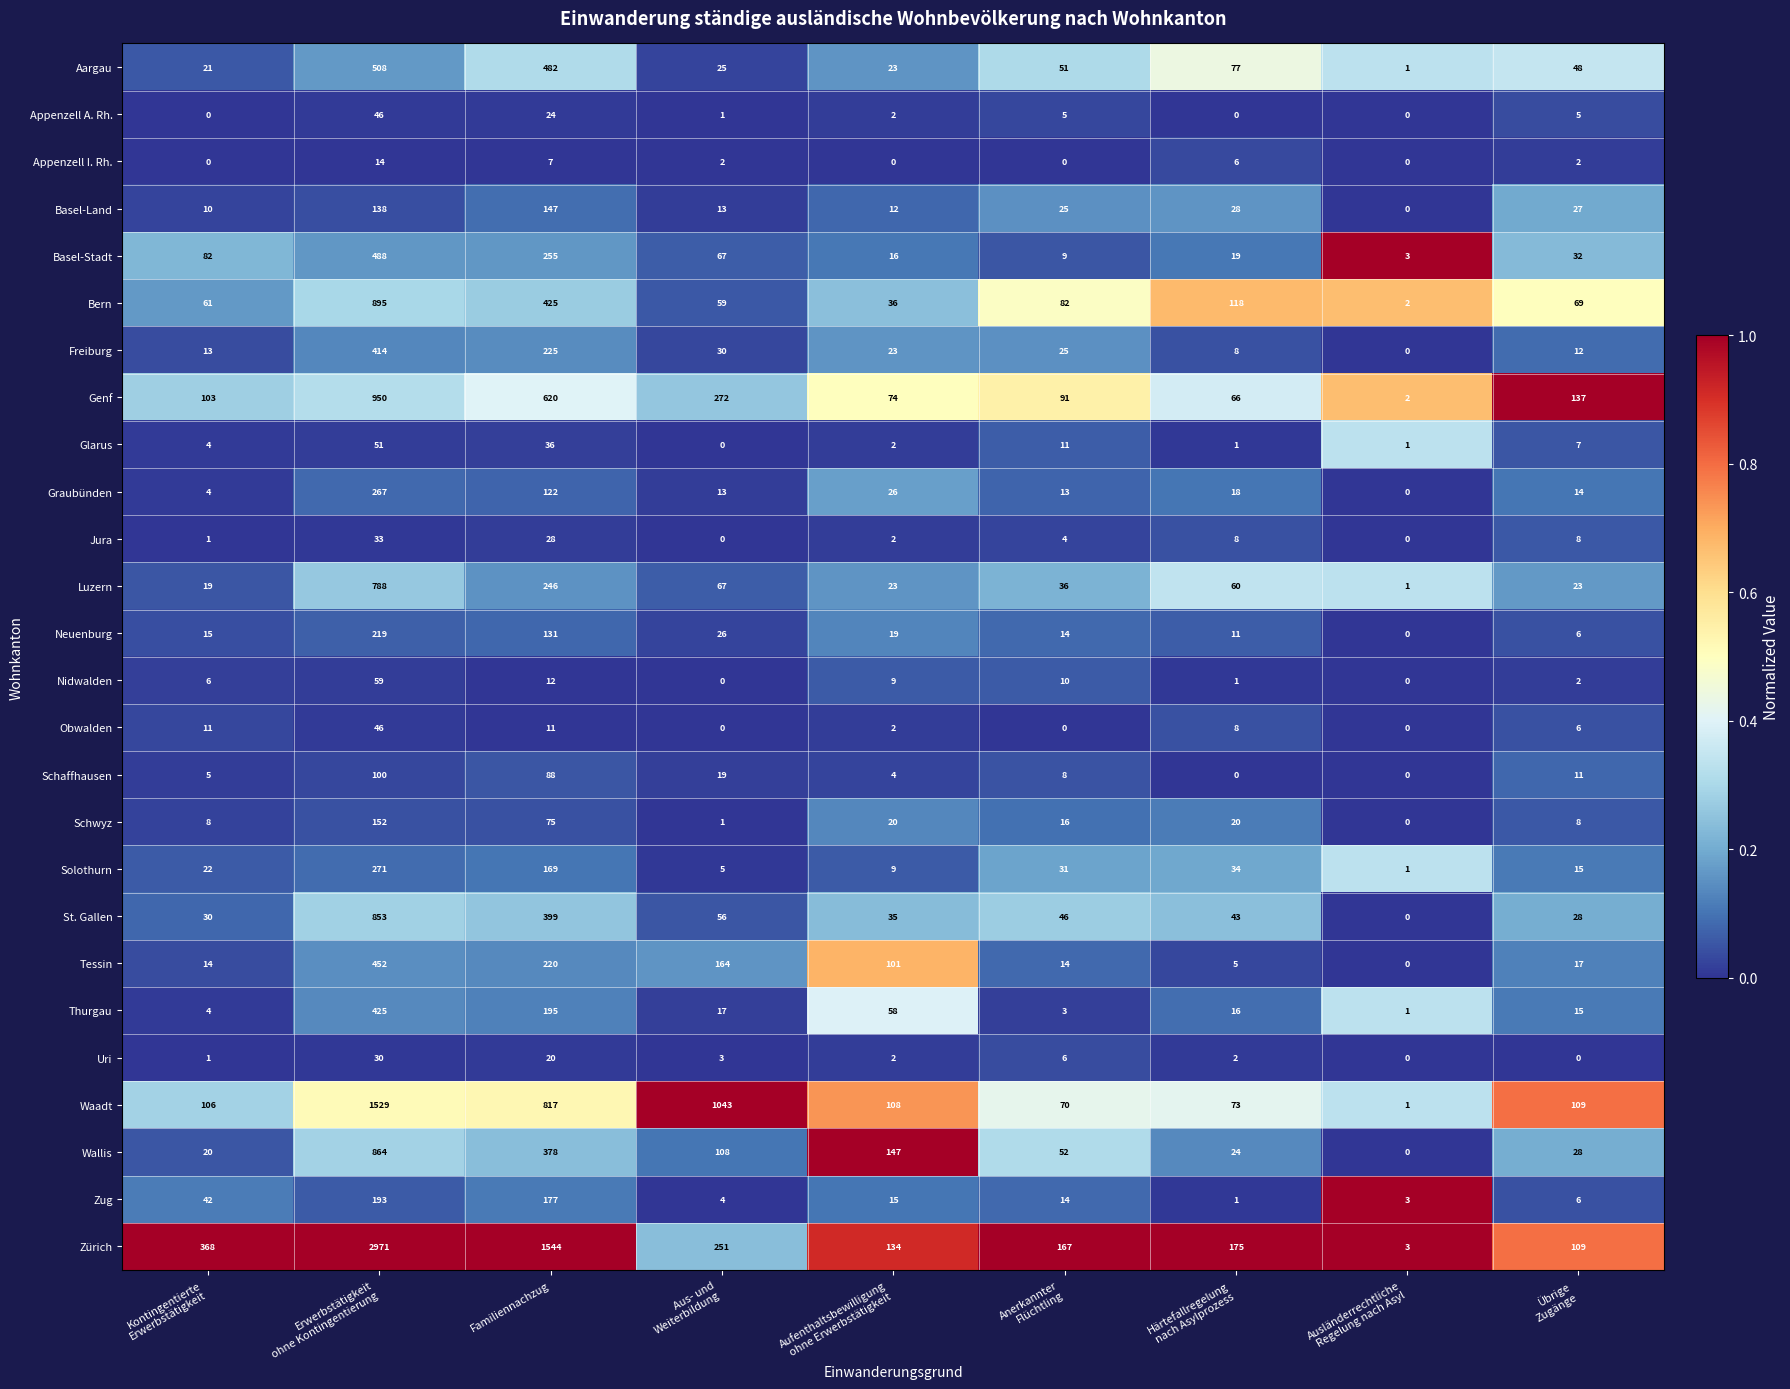

What is the average value of the St. Gallen series?

166